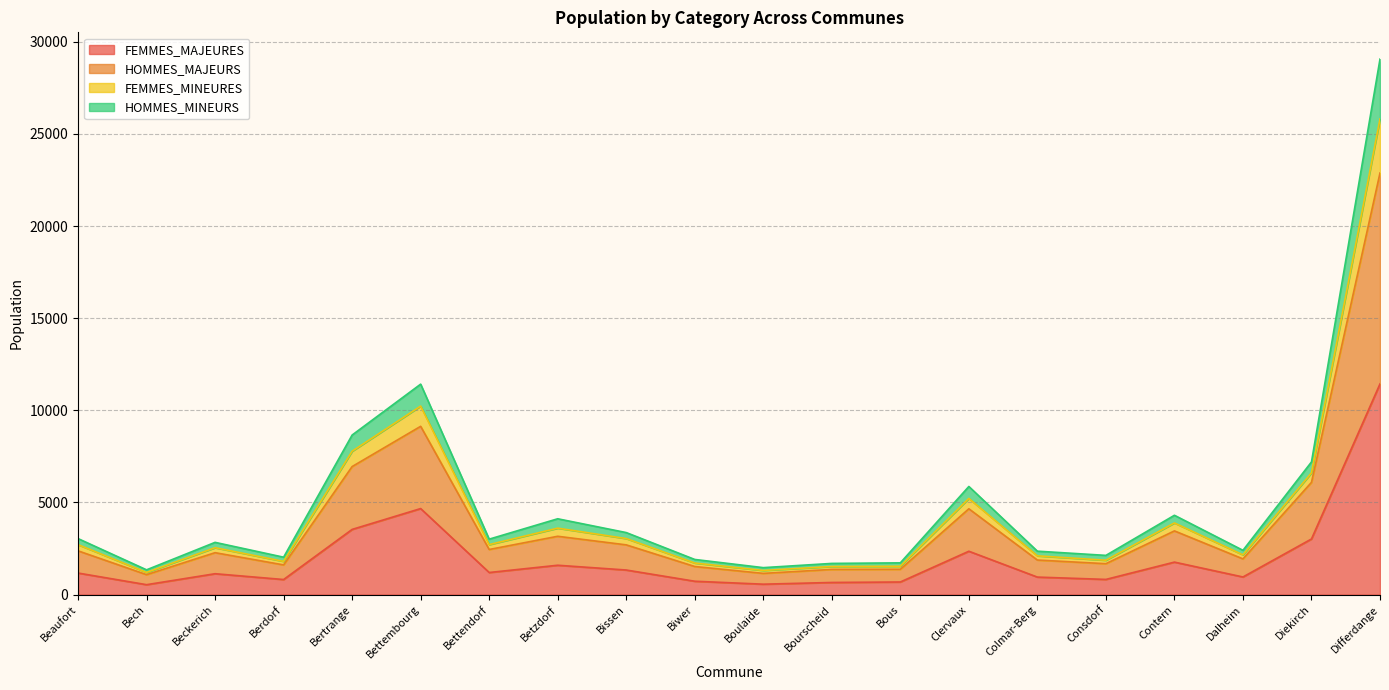

What is the total value across all series at Bissen?

3366